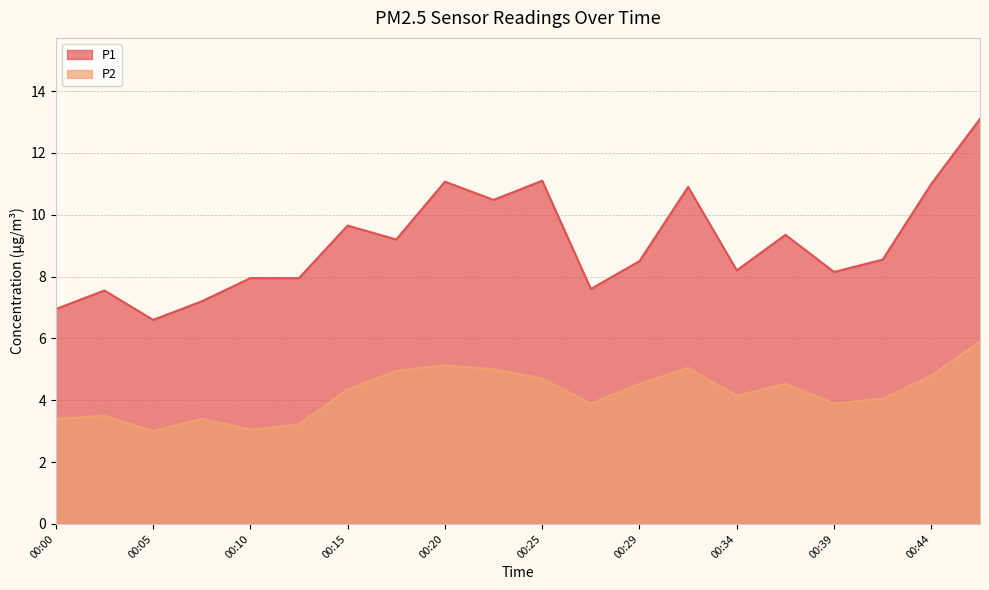

True or false: P2 and P1 cross at least once.

False